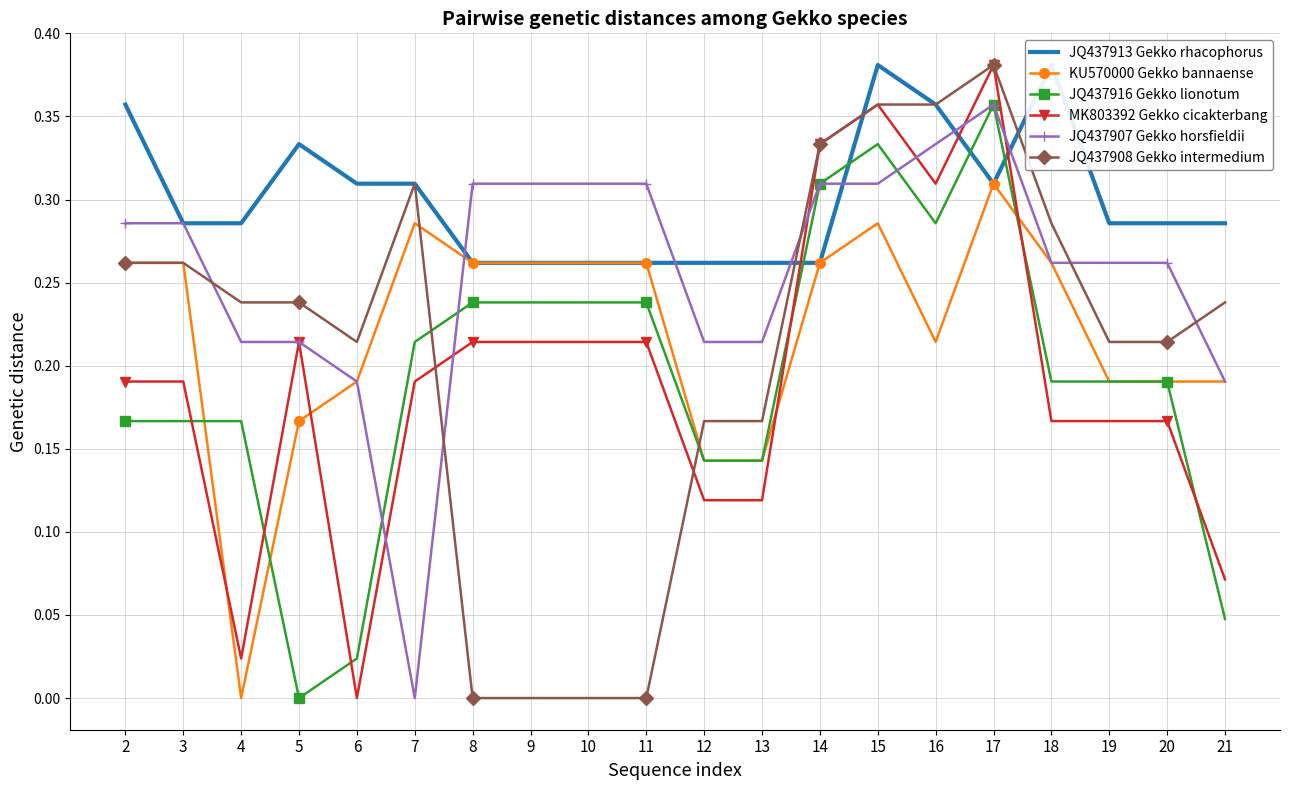

At which category does JQ437916 Gekko lionotum reach its first local valley?

5